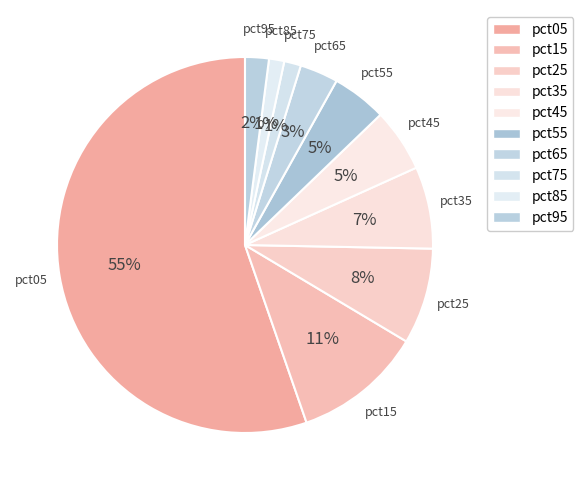

What is the majority slice?

pct05